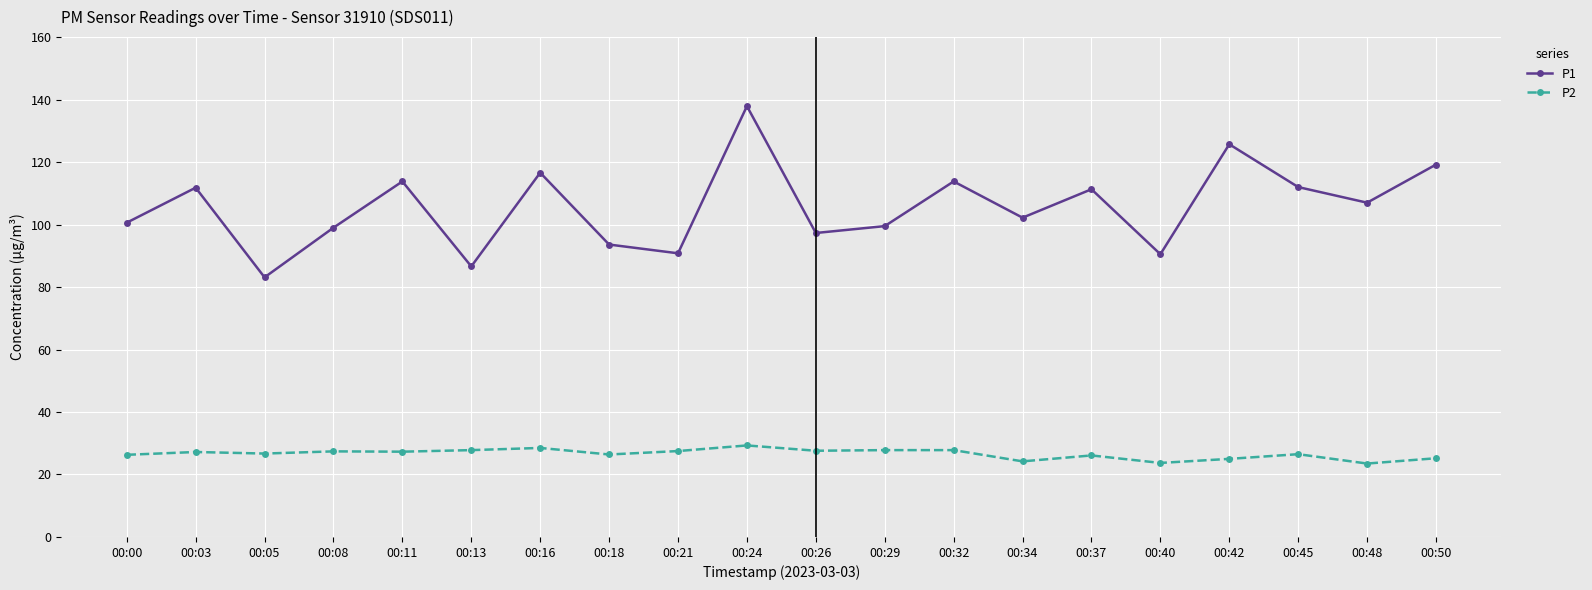

What is the sum of the P1 values at 00:16 and 00:08?

215.6